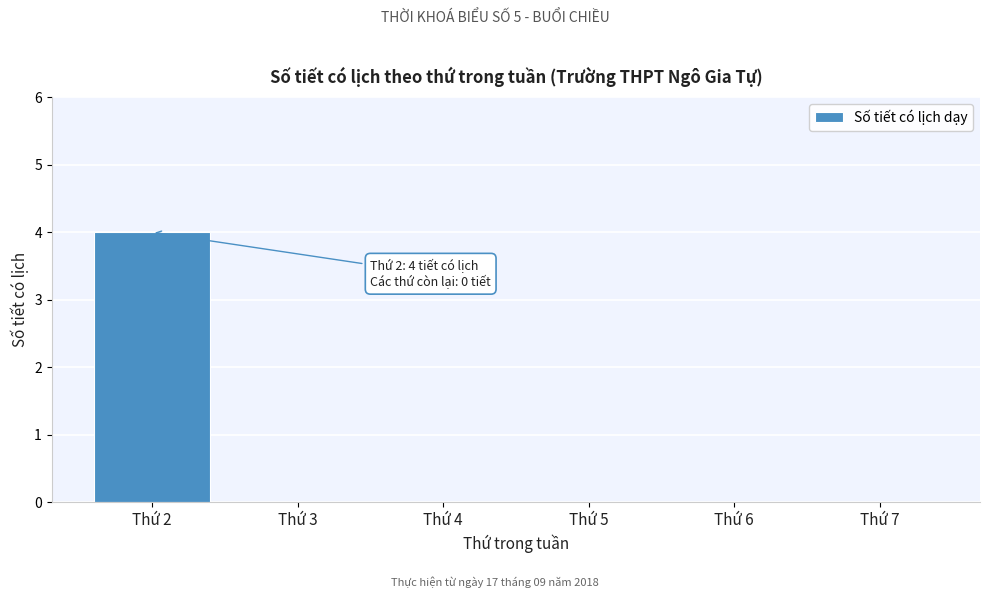

Reading right to left, extract all data points from this chart.

Thứ 7=0	Thứ 6=0	Thứ 5=0	Thứ 4=0	Thứ 3=0	Thứ 2=4